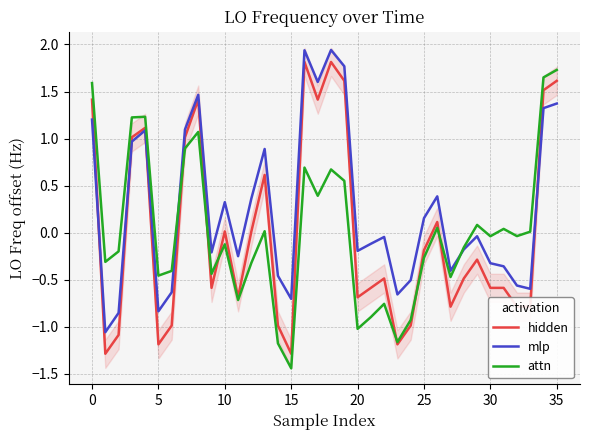

Reading left to right, what are all the values shown in this chart?

hidden: 1.4	-1.3	-1.1	1.0	1.1	-1.2	-1.0	1.0	1.4	-0.6	0.0	-0.7	0.0	0.6	-1.0	-1.3	1.8	1.4	1.8	1.6	-0.7	-0.6	-0.5	-1.2	-1.0	-0.2	0.1	-0.8	-0.5	-0.3	-0.6	-0.6	-0.8	-0.8	1.5	1.6
mlp: 1.2	-1.1	-0.9	1.0	1.1	-0.8	-0.6	1.1	1.5	-0.2	0.3	-0.2	0.4	0.9	-0.5	-0.7	1.9	1.6	1.9	1.8	-0.2	-0.1	-0.0	-0.7	-0.5	0.2	0.4	-0.4	-0.2	-0.0	-0.3	-0.4	-0.6	-0.6	1.3	1.4
attn: 1.6	-0.3	-0.2	1.2	1.2	-0.5	-0.4	0.9	1.1	-0.4	-0.1	-0.7	-0.3	0.0	-1.2	-1.4	0.7	0.4	0.7	0.6	-1.0	-0.9	-0.8	-1.2	-0.9	-0.3	0.1	-0.5	-0.2	0.1	-0.0	0.0	-0.0	0.0	1.6	1.7